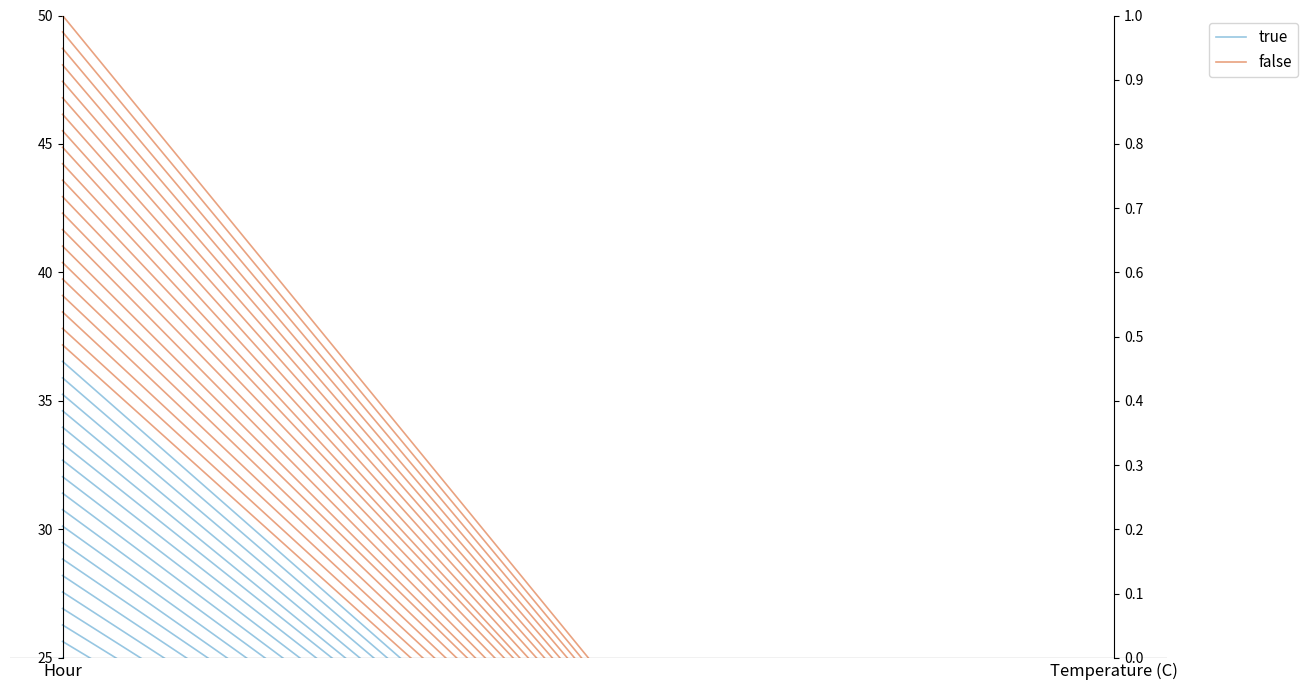

True or false: false has a value of 0.7 at Temperature (C).

False